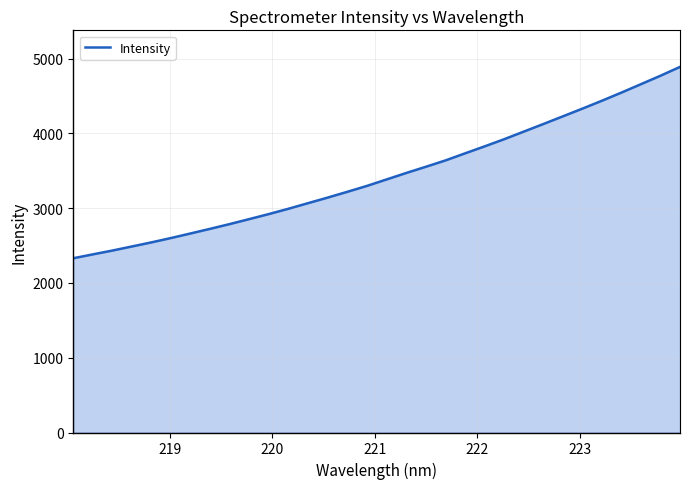

What is the maximum value shown in the chart?

4888.8